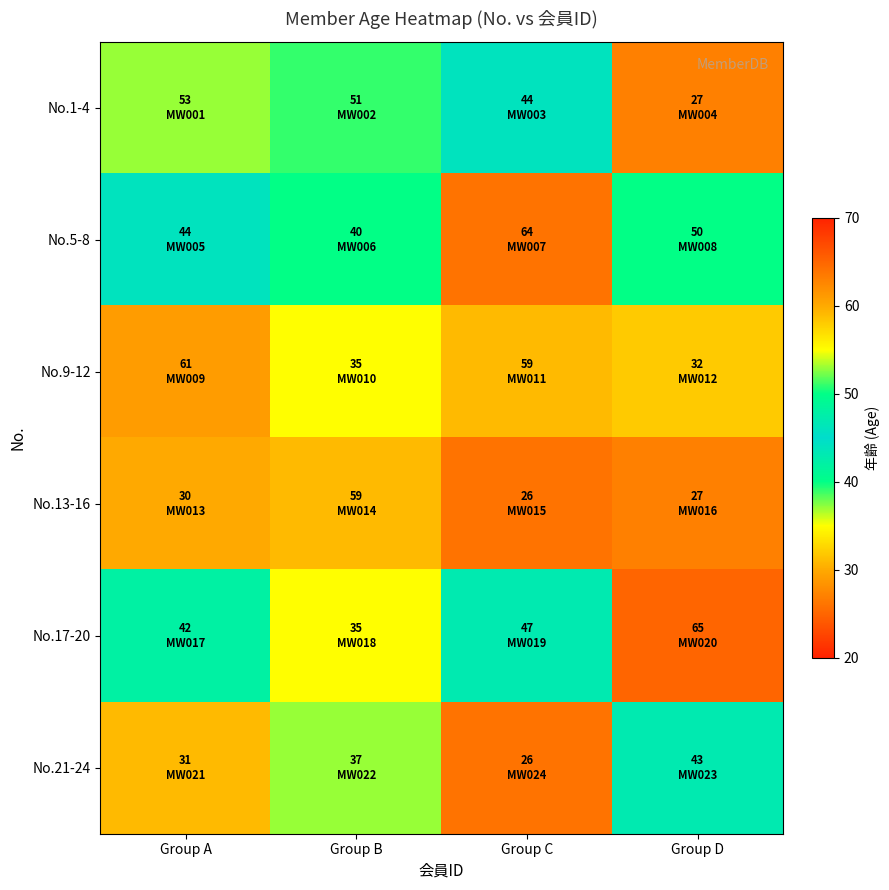

Reading left to right, list all the values displayed in this chart.

No.1-4: Group A=53	Group B=51	Group C=44	Group D=27
No.5-8: Group A=44	Group B=40	Group C=64	Group D=50
No.9-12: Group A=61	Group B=35	Group C=59	Group D=32
No.13-16: Group A=30	Group B=59	Group C=26	Group D=27
No.17-20: Group A=42	Group B=35	Group C=47	Group D=65
No.21-24: Group A=31	Group B=37	Group C=26	Group D=43